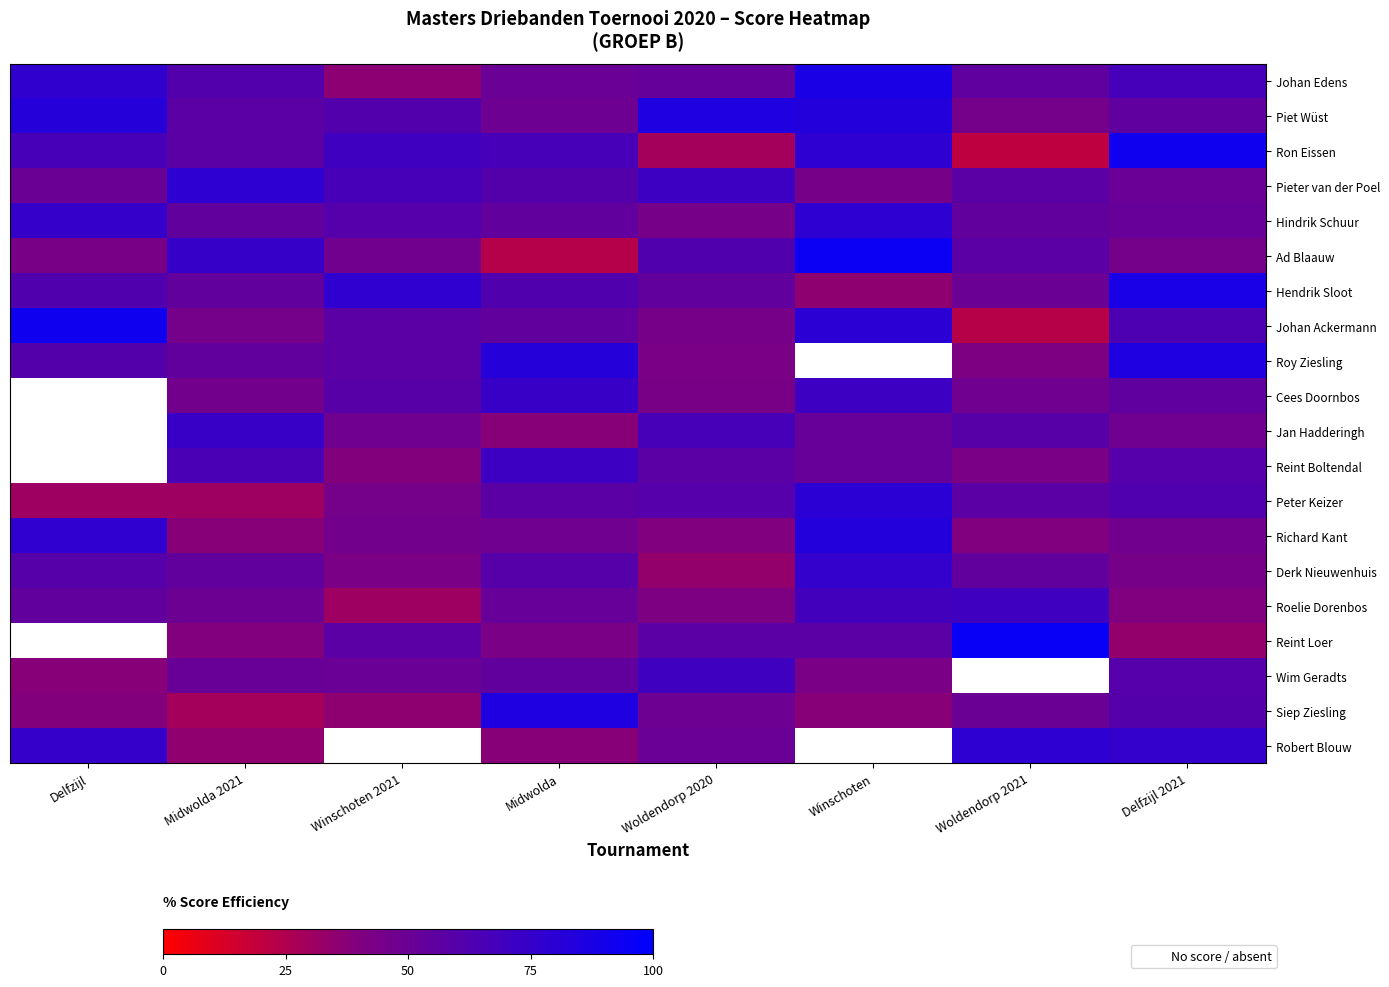

What is the minimum value for Roy Ziesling?

41.1